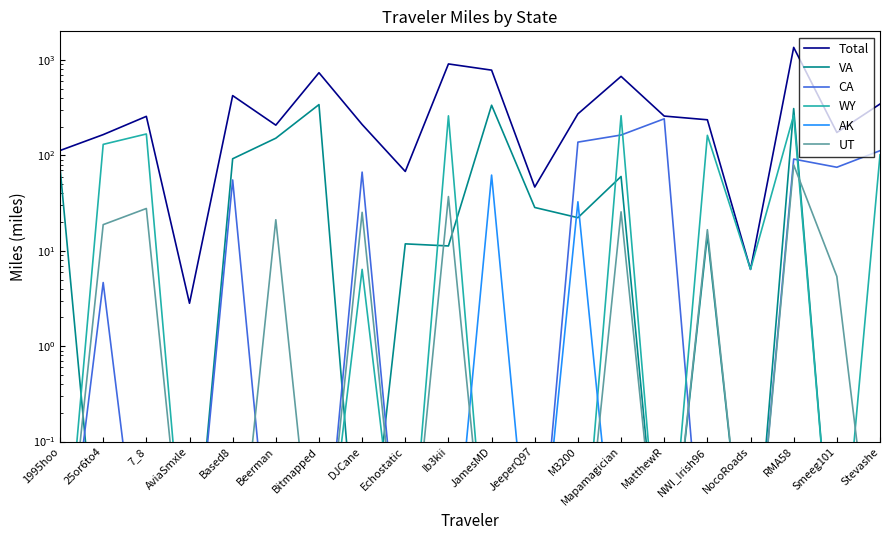

Where is the first local minimum for WY?

Echostatic